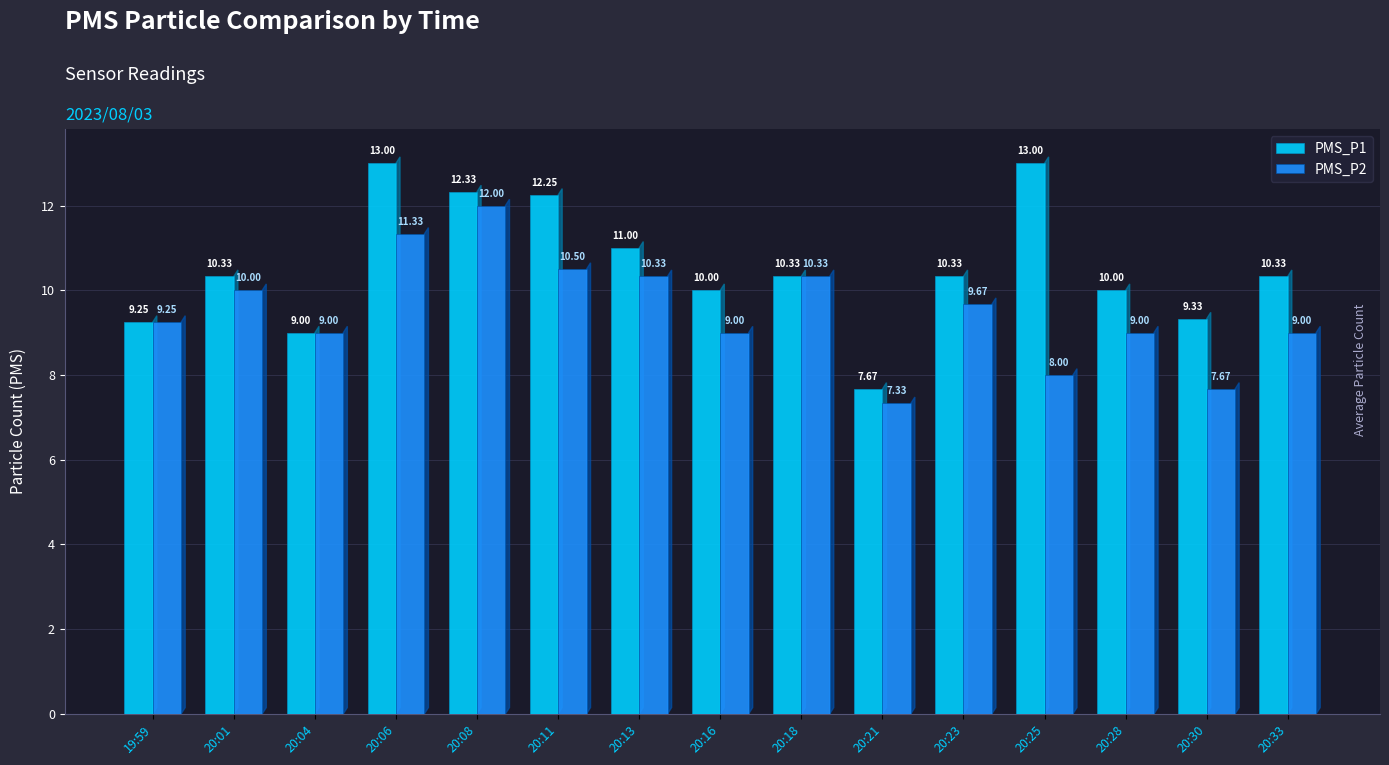

What is the difference between the maximum and minimum values in the PMS_P1 series?

5.3